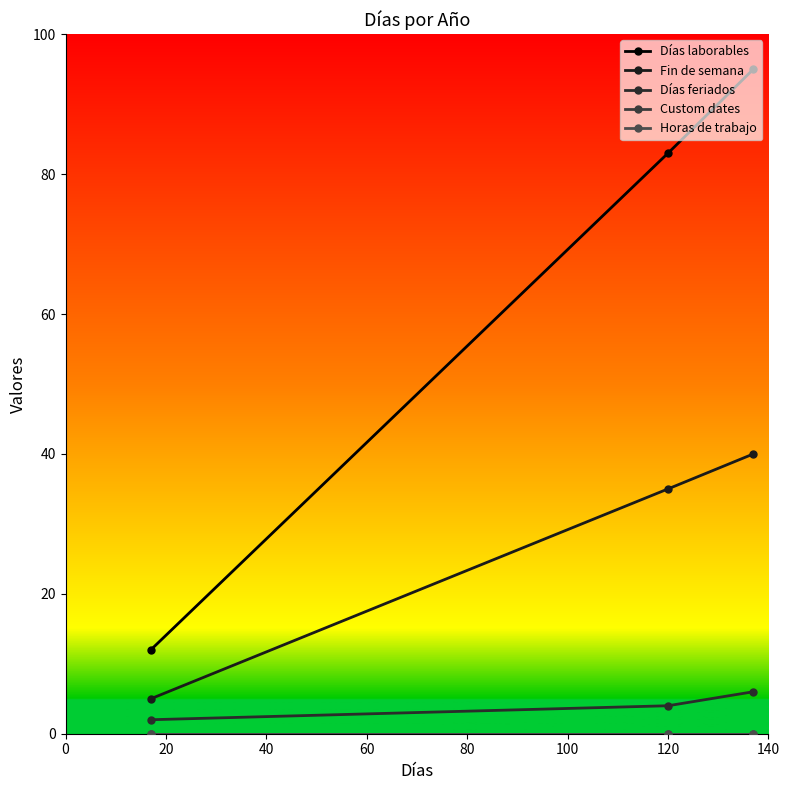

Does the chart have visible grid lines?

No